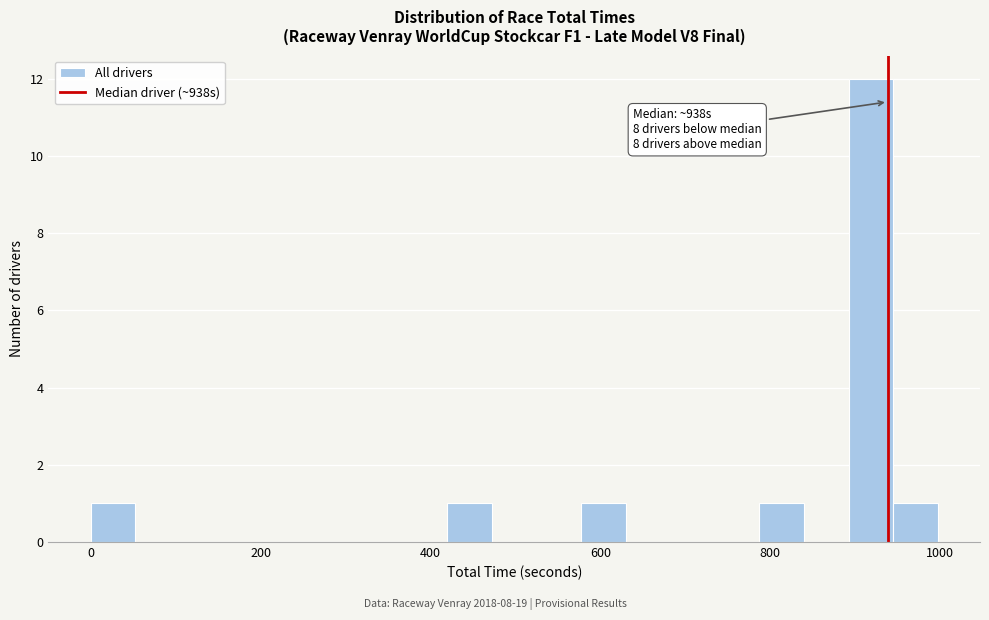

Read against the x-axis, roughly where is the centre of the tallest bar?

920